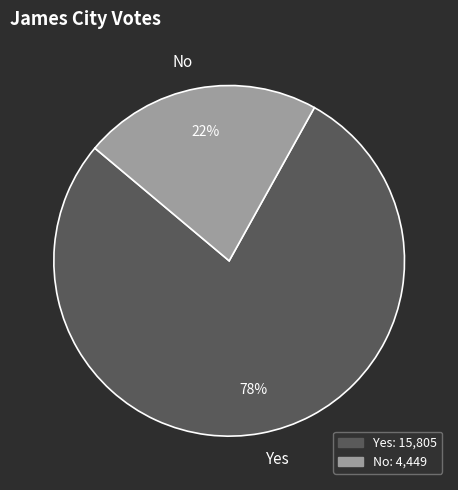

How many segments does this pie chart have?

2